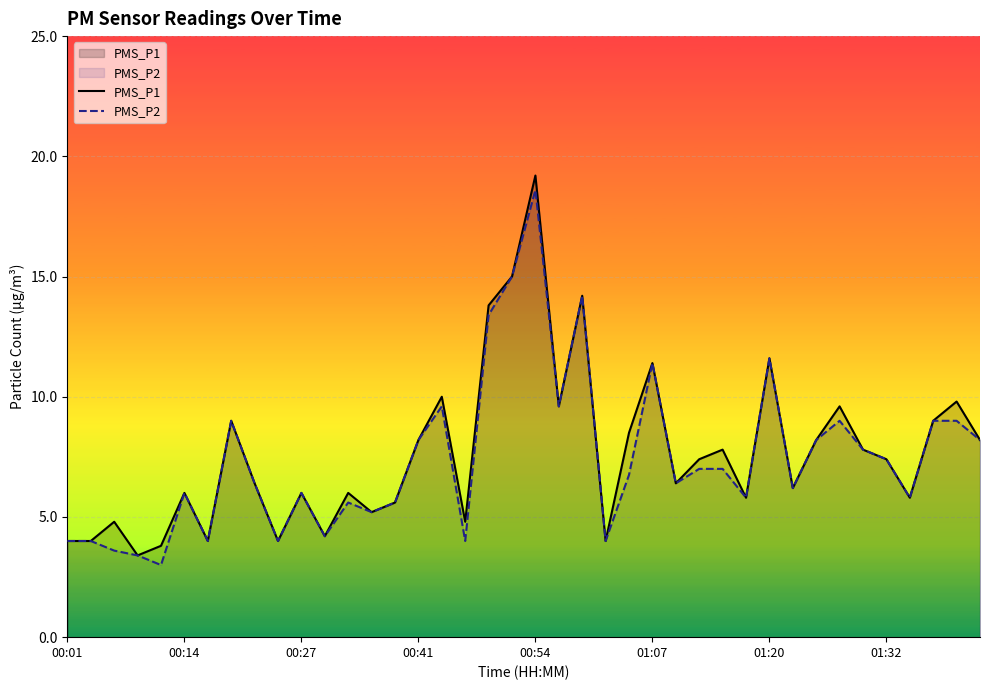

Which series has the widest spread of values?

PMS_P1